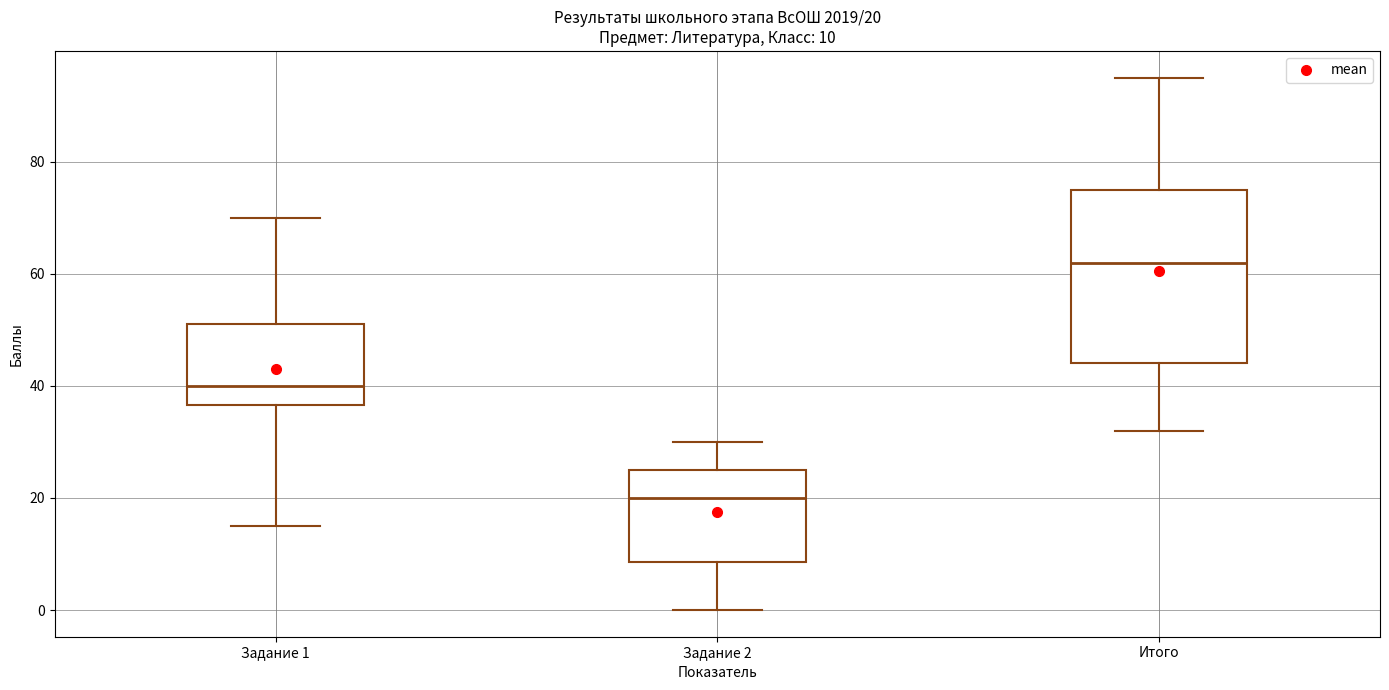

Which box's median line is the lowest?

Задание 2